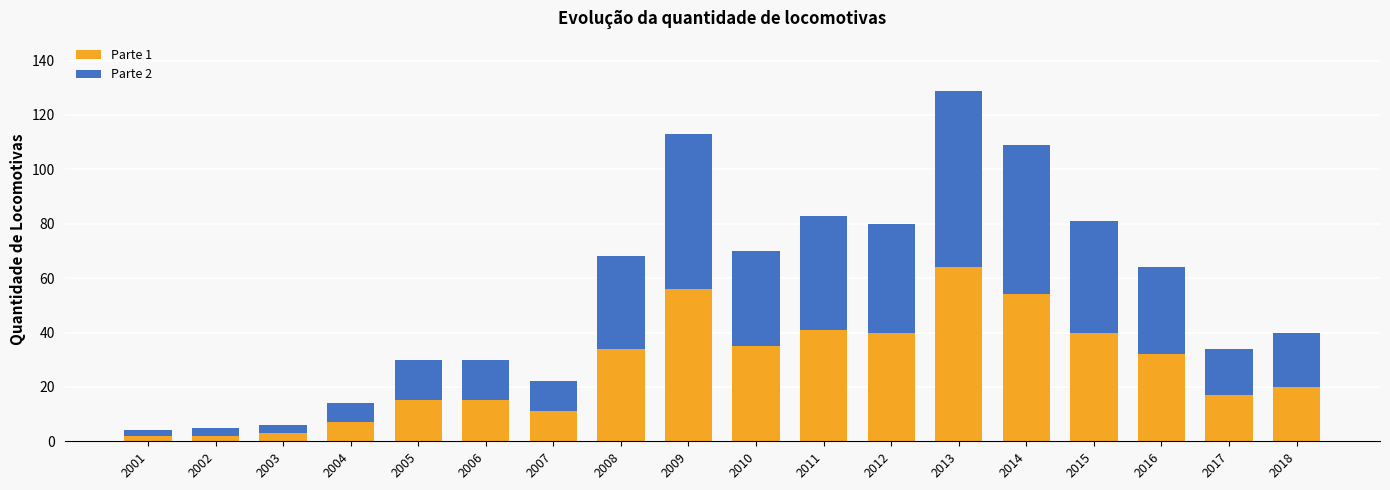

What is the total value across all series at 2015?

81